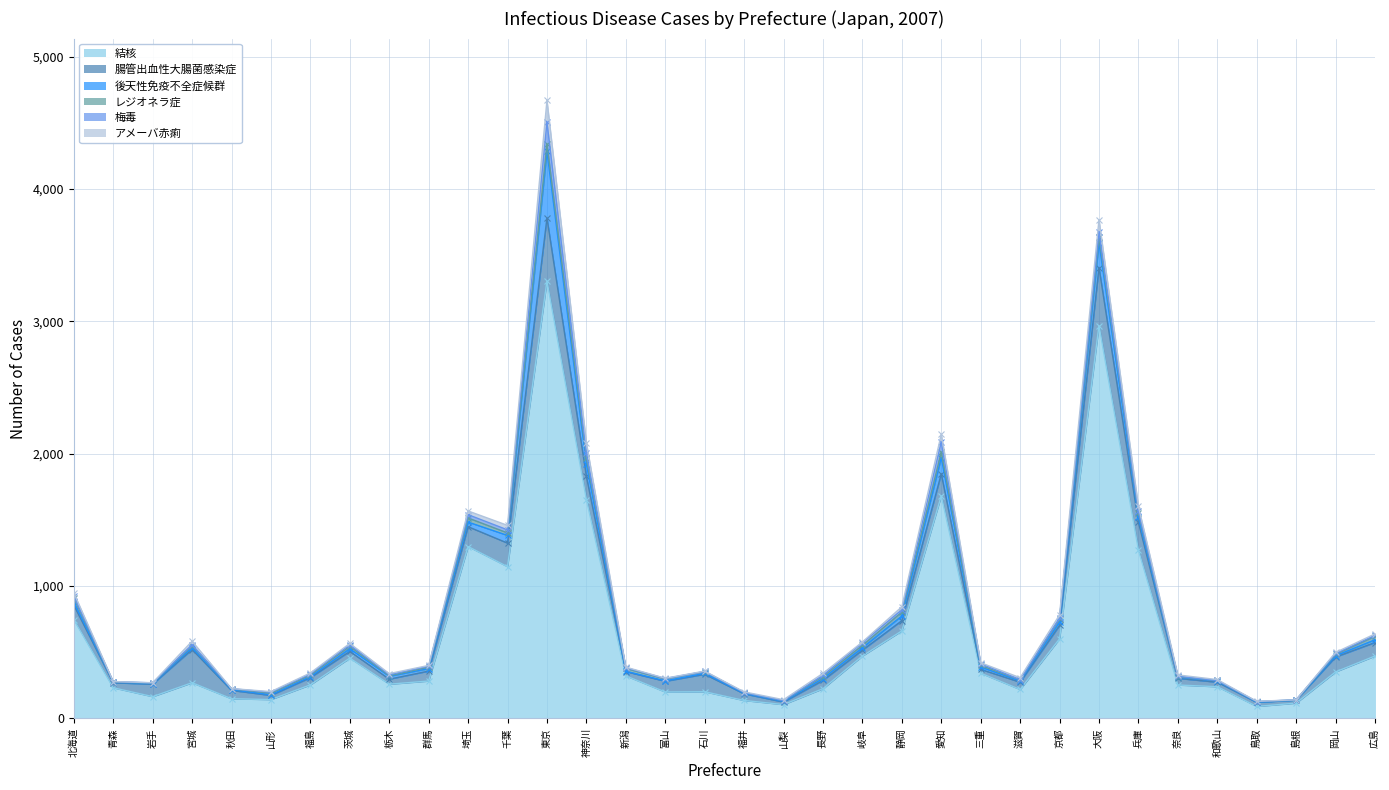

Is it true that 結核 equals 272 at 埼玉?

False